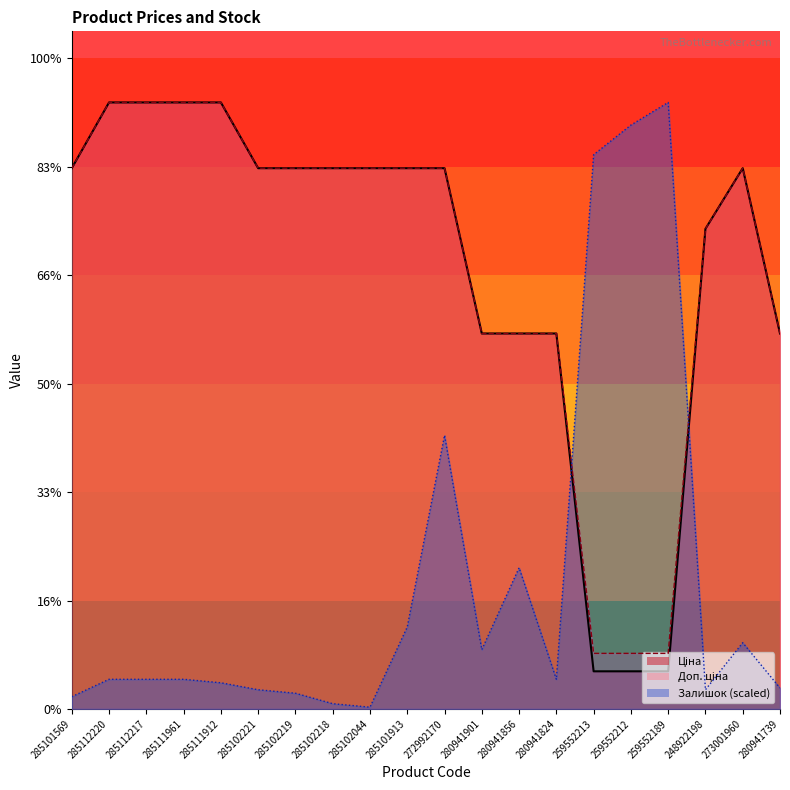

How many lines are shown in the chart?

3